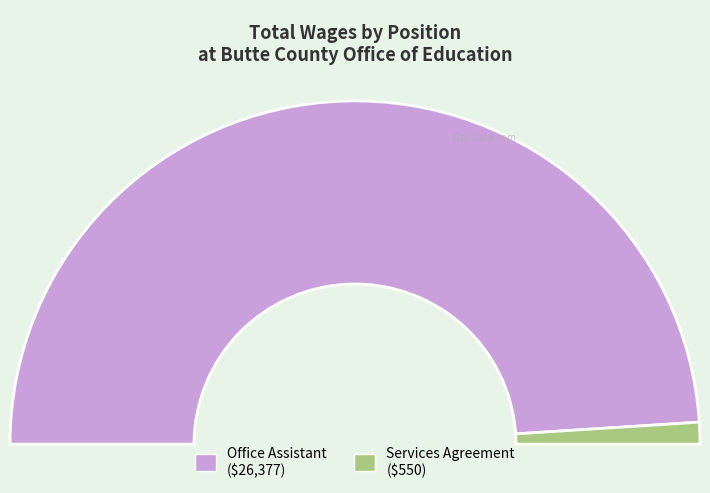

To the nearest percent, what percentage of the pie is Services Agreement?

2%